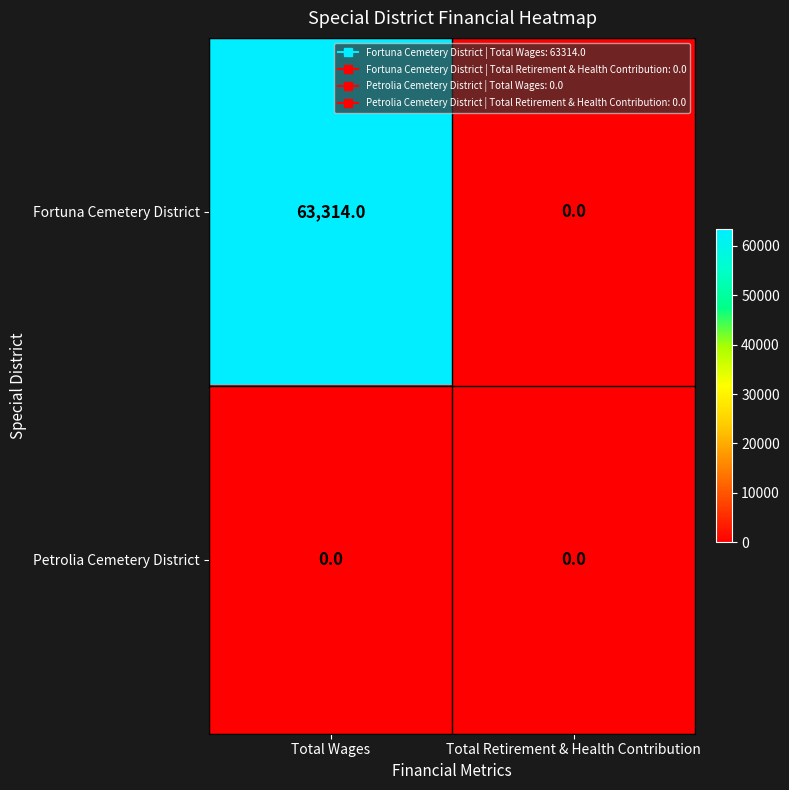

What is the sum of all Fortuna Cemetery District values?

63314